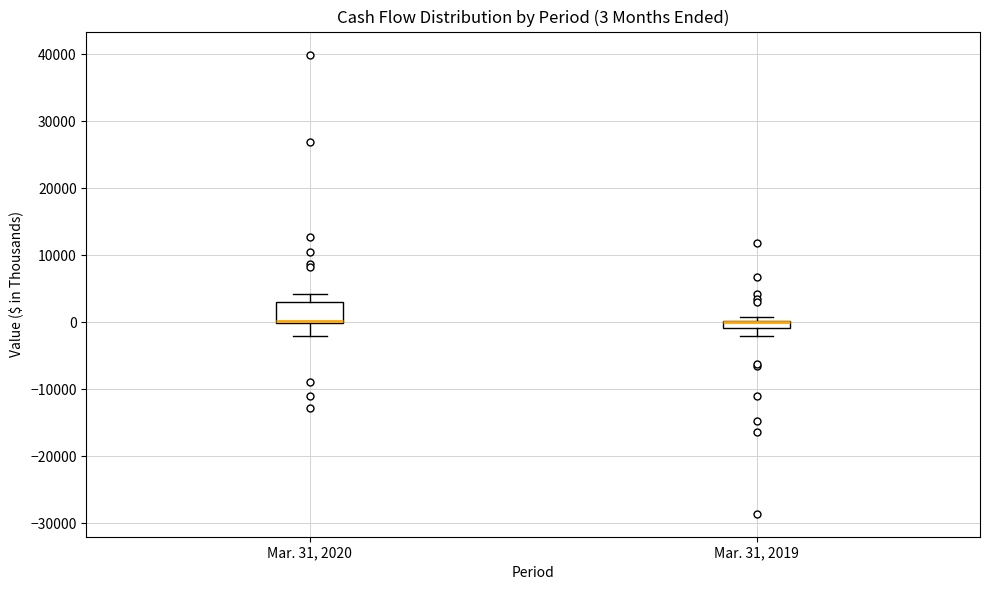

Comparing the boxes themselves (not the whiskers), which one is the tallest?

Mar. 31, 2020